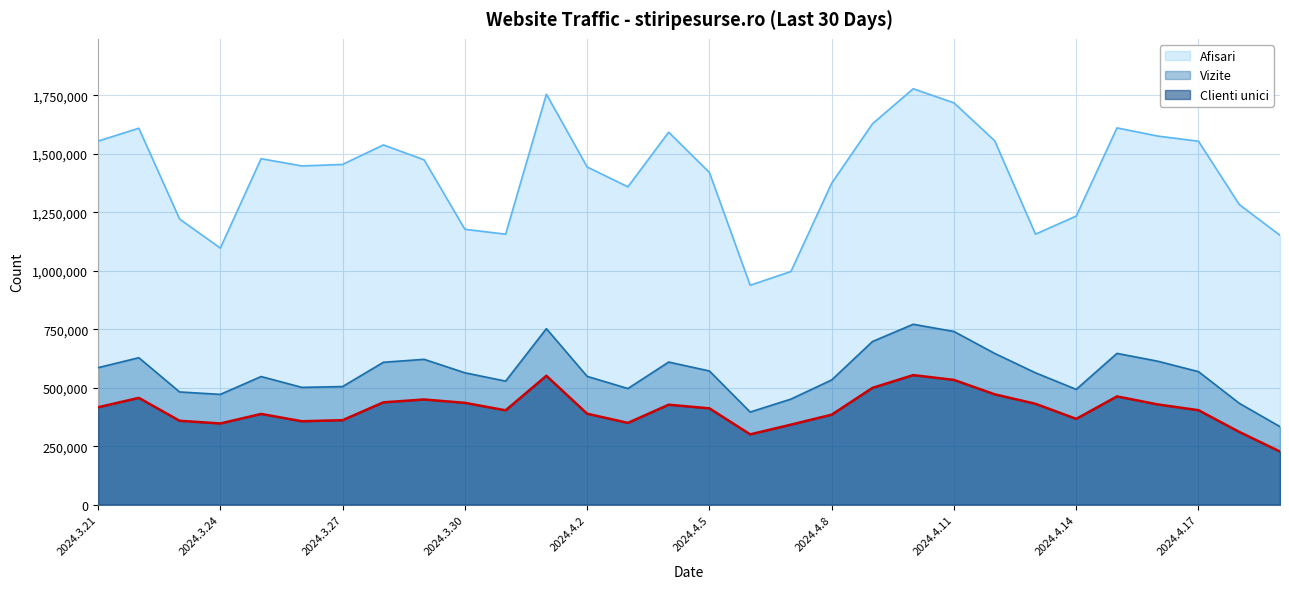

Reading left to right, transcribe all the data shown in this chart.

Afisari: 2024.3.21=1554793	2024.3.22=1609862	2024.3.23=1221462	2024.3.24=1097235	2024.3.25=1479598	2024.3.26=1448534	2024.3.27=1455083	2024.3.28=1538346	2024.3.29=1474711	2024.3.30=1177830	2024.3.31=1156731	2024.4.1=1755566	2024.4.2=1444207	2024.4.3=1359287	2024.4.4=1592794	2024.4.5=1420590	2024.4.6=938387	2024.4.7=997147	2024.4.8=1374819	2024.4.9=1628707	2024.4.10=1778607	2024.4.11=1718341	2024.4.12=1556133	2024.4.13=1156981	2024.4.14=1234223	2024.4.15=1611276	2024.4.16=1576296	2024.4.17=1554247	2024.4.18=1283523	2024.4.19=1151969
Vizite: 2024.3.21=585952	2024.3.22=628560	2024.3.23=482168	2024.3.24=471680	2024.3.25=548019	2024.3.26=501729	2024.3.27=505187	2024.3.28=608970	2024.3.29=621595	2024.3.30=564096	2024.3.31=528362	2024.4.1=752836	2024.4.2=548874	2024.4.3=496705	2024.4.4=609939	2024.4.5=571821	2024.4.6=396200	2024.4.7=451566	2024.4.8=533500	2024.4.9=697736	2024.4.10=771517	2024.4.11=740679	2024.4.12=646867	2024.4.13=564022	2024.4.14=493173	2024.4.15=647014	2024.4.16=613565	2024.4.17=568940	2024.4.18=433690	2024.4.19=333708
Clienti unici: 2024.3.21=416527	2024.3.22=456799	2024.3.23=358858	2024.3.24=347347	2024.3.25=388070	2024.3.26=356789	2024.3.27=361354	2024.3.28=437667	2024.3.29=449883	2024.3.30=435518	2024.3.31=403491	2024.4.1=551266	2024.4.2=389097	2024.4.3=349788	2024.4.4=427457	2024.4.5=411981	2024.4.6=300757	2024.4.7=342266	2024.4.8=384922	2024.4.9=499435	2024.4.10=554102	2024.4.11=533562	2024.4.12=471945	2024.4.13=431474	2024.4.14=367001	2024.4.15=462976	2024.4.16=428724	2024.4.17=404054	2024.4.18=311260	2024.4.19=227375